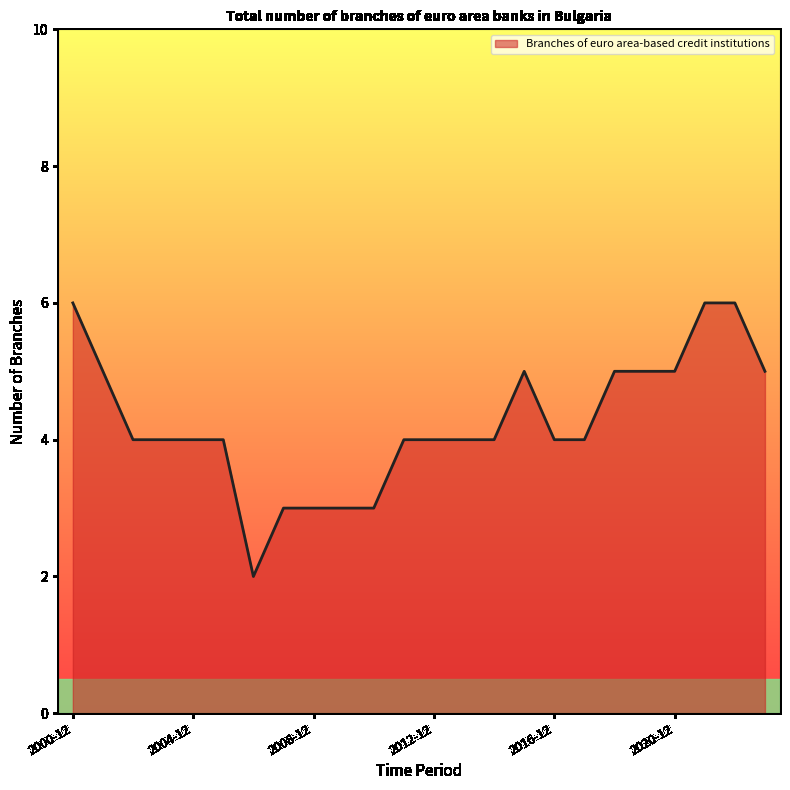

What is the difference between the maximum and minimum values?

4